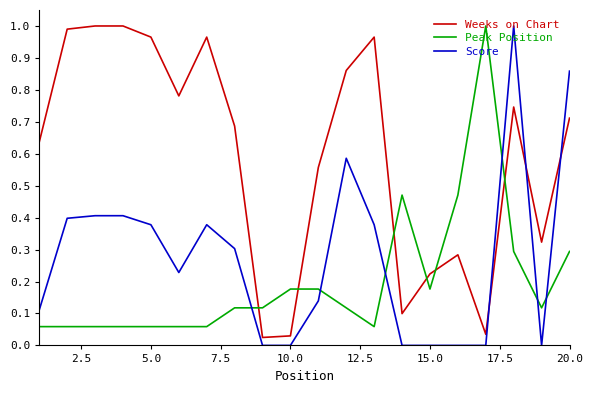

What are all the series names shown in the legend?

Weeks on Chart, Peak Position, Score